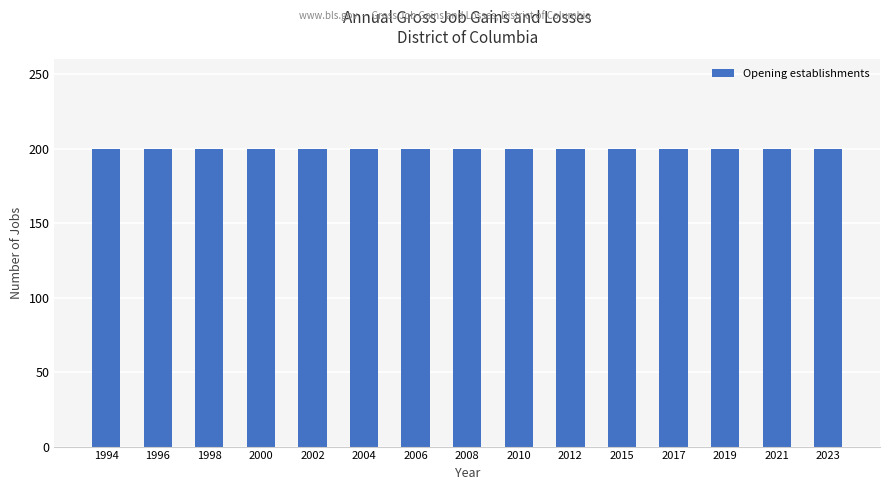

At which category is the sum across all series the highest?

1994